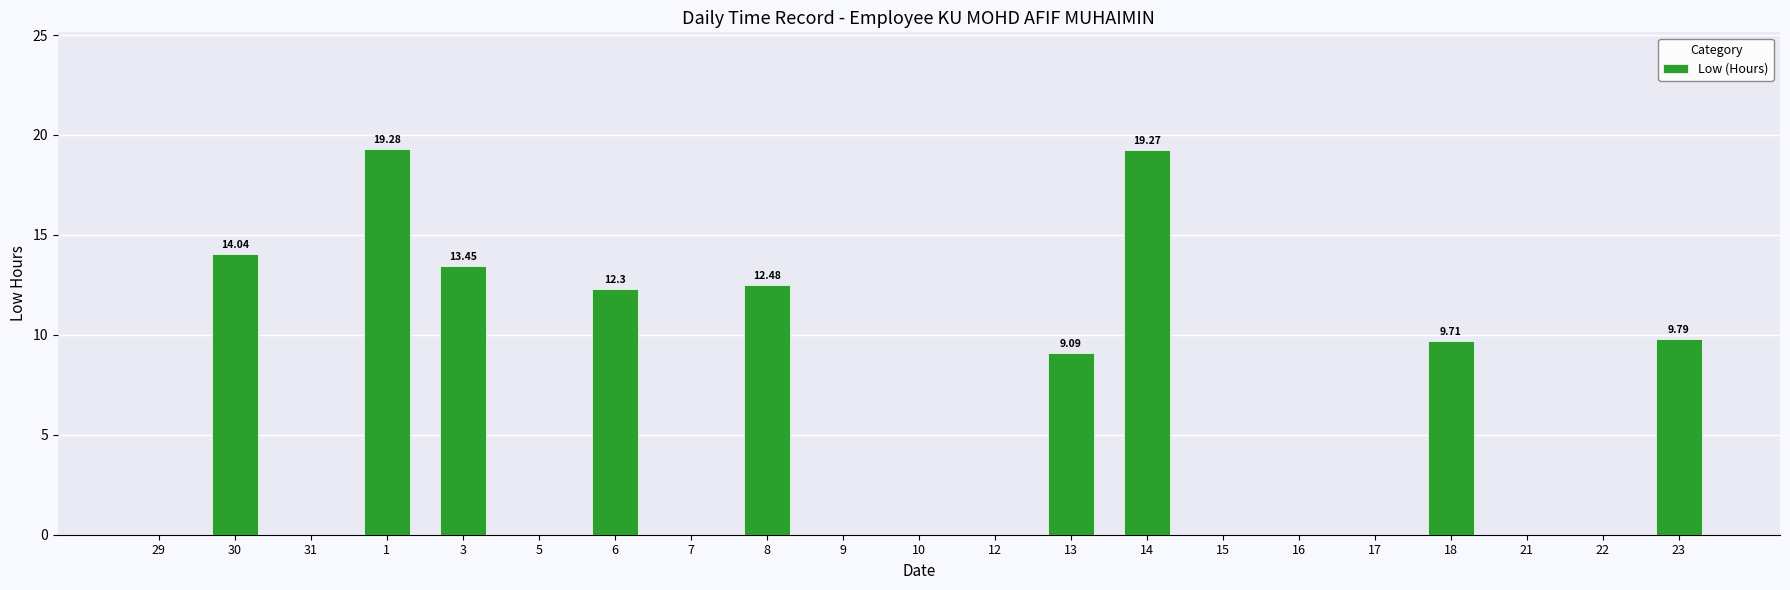

Is it true that the value at 8 is 16.8?

False